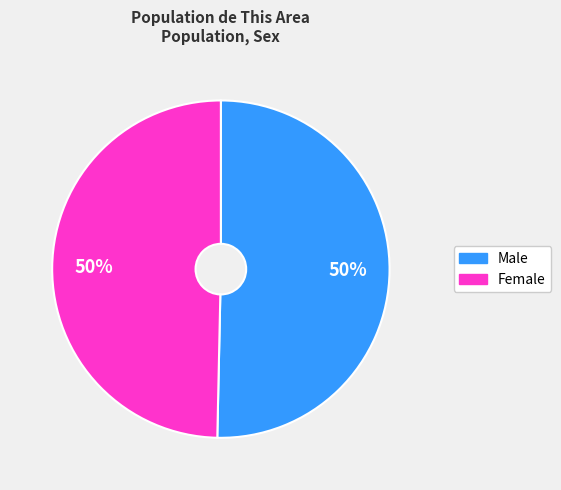

Is the sum of Male and Female greater than half?

Yes